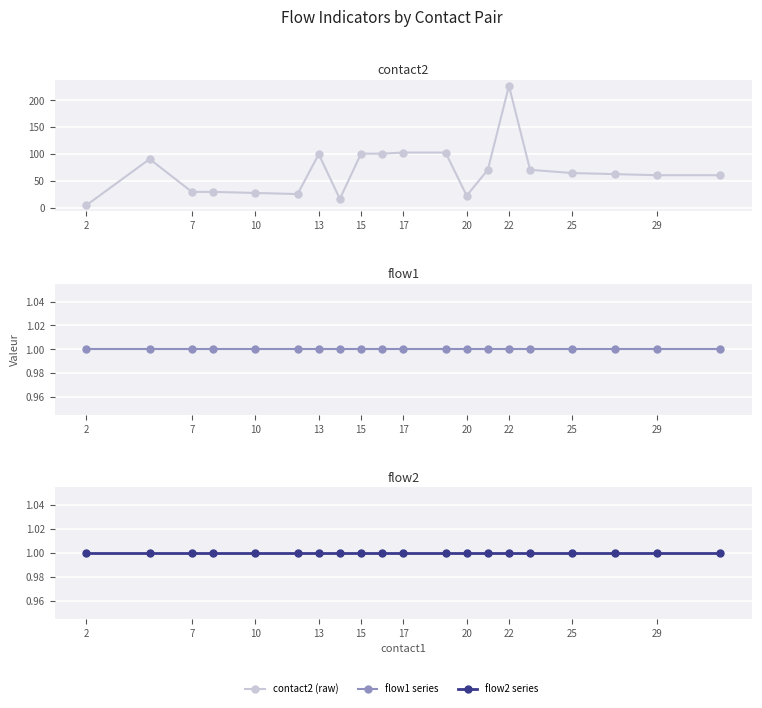

The value of flow1 series at 25 is 2. True or false?

False